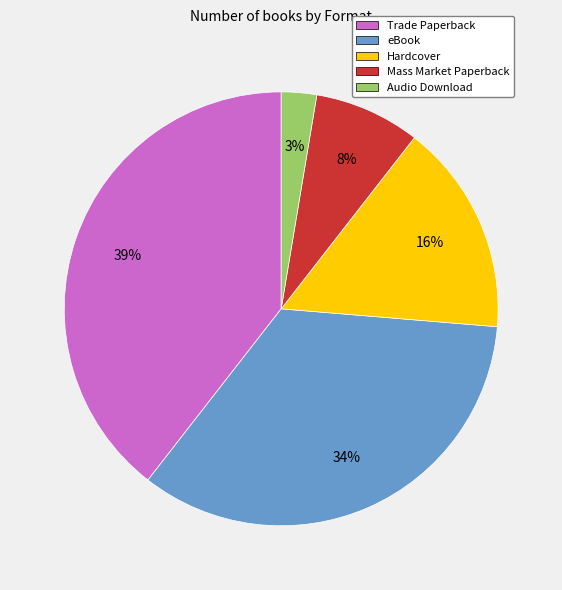

To the nearest percent, what is the difference between the Trade Paperback and eBook slice percentages?

5%